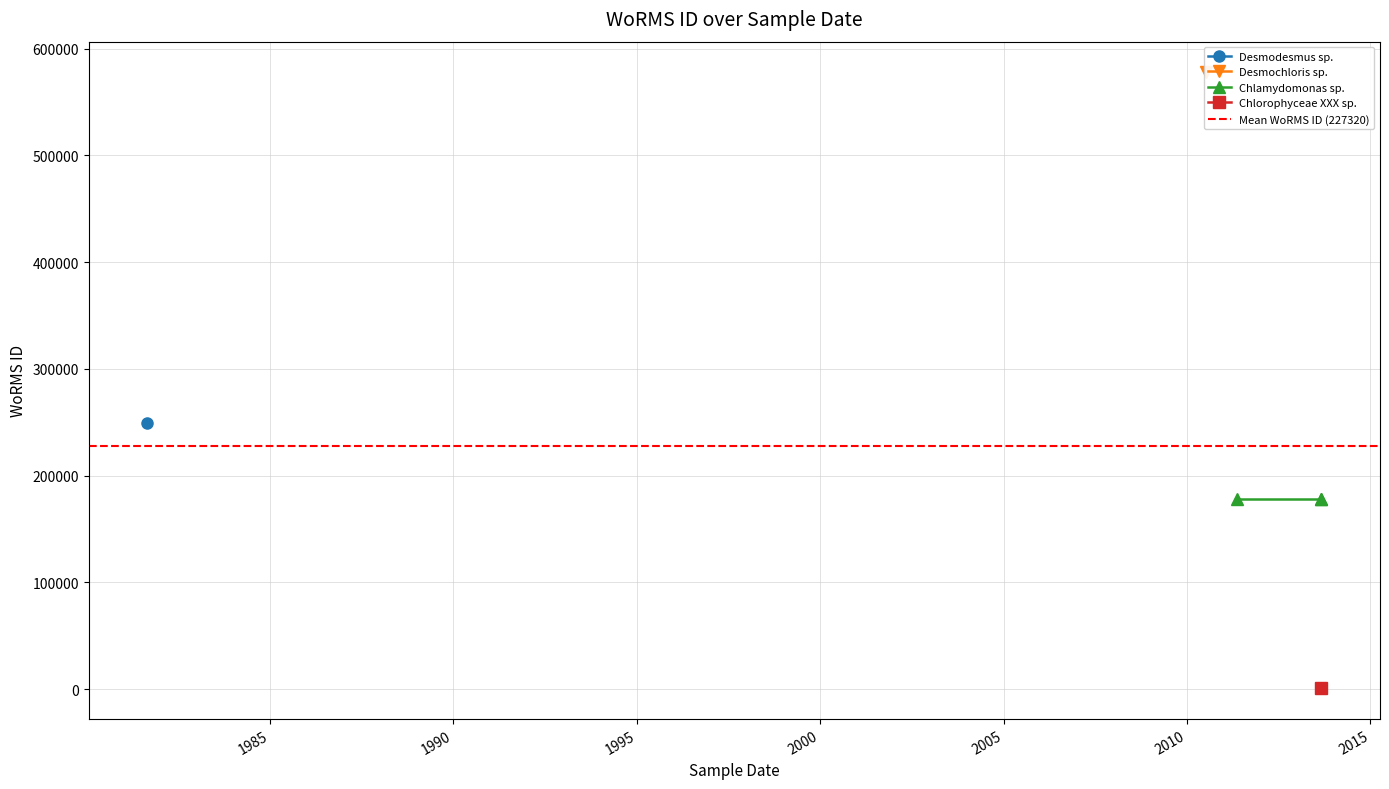

How many data points are above 178583?

2